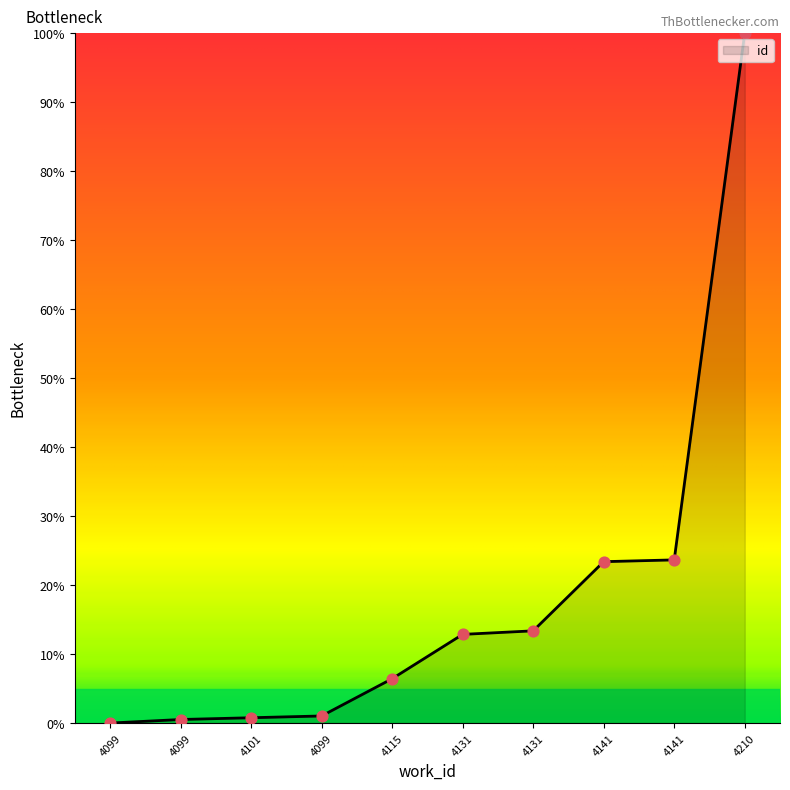

How many lines are shown in the chart?

1